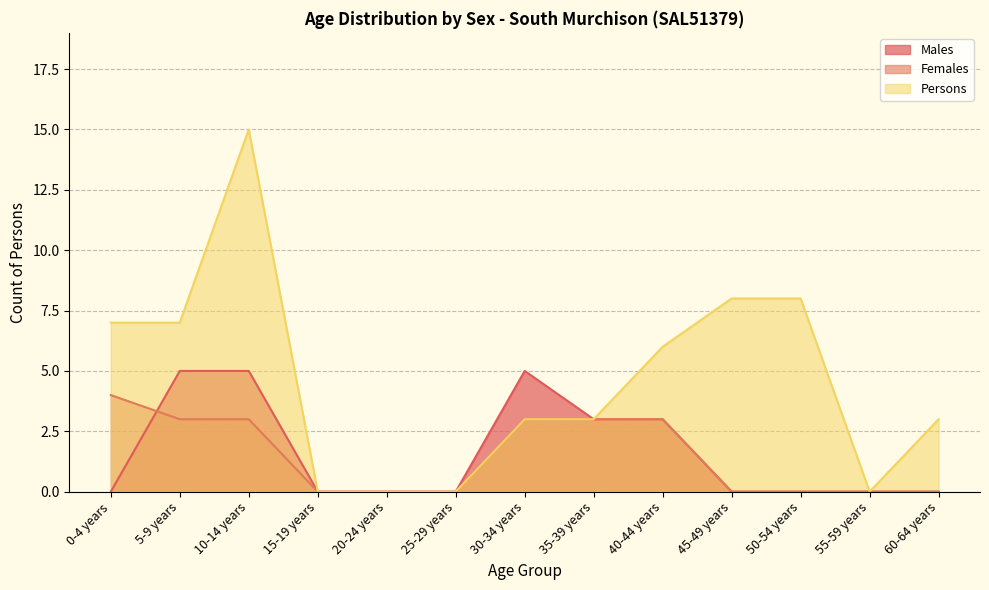

Reading left to right, extract all data points from this chart.

Males: 0	5	5	0	0	0	5	3	3	0	0	0	0
Females: 4	3	3	0	0	0	3	3	3	0	0	0	0
Persons: 7	7	15	0	0	0	3	3	6	8	8	0	3